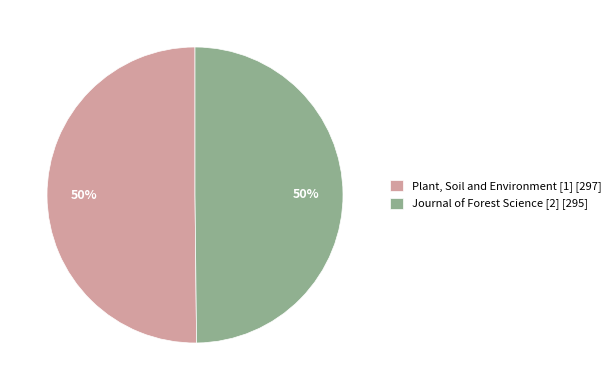

Do Journal of Forest Science [2] [295] and Plant, Soil and Environment [1] [297] together represent more than half of the pie?

Yes